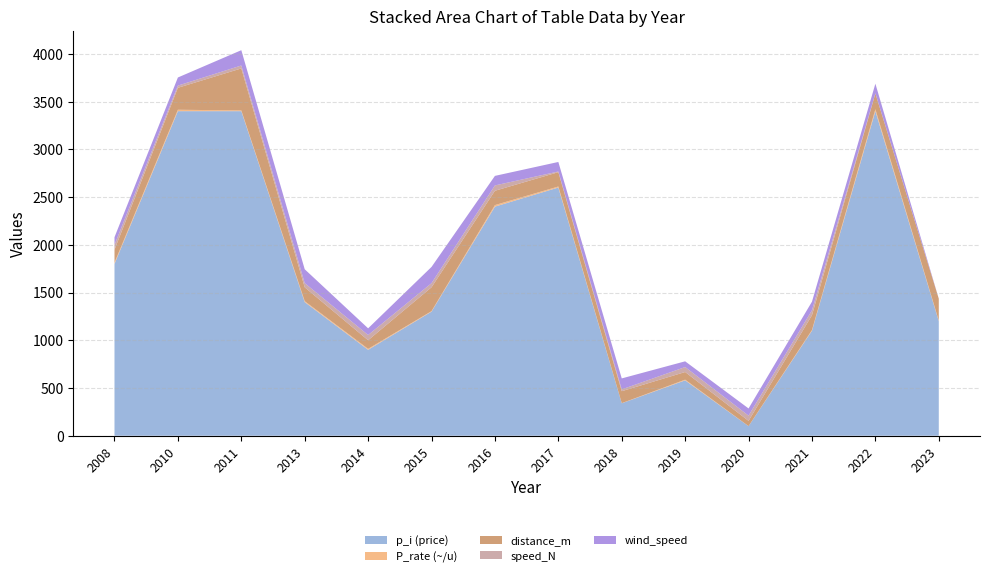

Reading left to right, transcribe all the data shown in this chart.

p_i (price): 2008=1800.0	2010=3400.0	2011=3400.0	2013=1400.0	2014=900.0	2015=1300.0	2016=2400.0	2017=2600.0	2018=340.0	2019=580.0	2020=100.0	2021=1100.0	2022=3400.0	2023=1200.0
P_rate (~/u): 2008=13.3	2010=14.8	2011=7.7	2013=9.7	2014=10.0	2015=5.2	2016=16.0	2017=10.8	2018=1.3	2019=7.3	2020=0.5	2021=7.1	2022=20.6	2023=5.2
distance_m: 2008=135.0	2010=230.0	2011=440.0	2013=145.0	2014=90.0	2015=250.0	2016=150.0	2017=150.0	2018=125.0	2019=80.0	2020=55.0	2021=155.0	2022=165.0	2023=230.0
speed_N: 2008=51.0	2010=23.0	2011=31.0	2013=44.0	2014=55.0	2015=43.0	2016=56.0	2017=7.0	2018=19.0	2019=52.0	2020=55.0	2021=52.0	2022=2.0	2023=0.0
wind_speed: 2008=80.0	2010=85.0	2011=160.0	2013=145.0	2014=70.0	2015=170.0	2016=100.0	2017=100.0	2018=115.0	2019=60.0	2020=75.0	2021=90.0	2022=100.0	2023=0.0